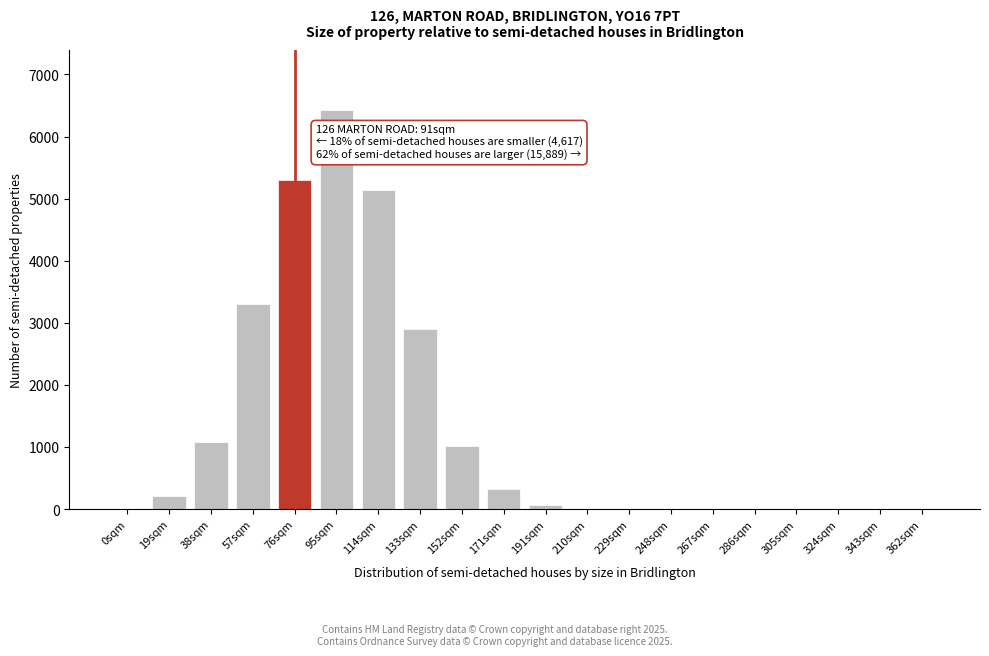

Which category has the highest value across all series?

95sqm